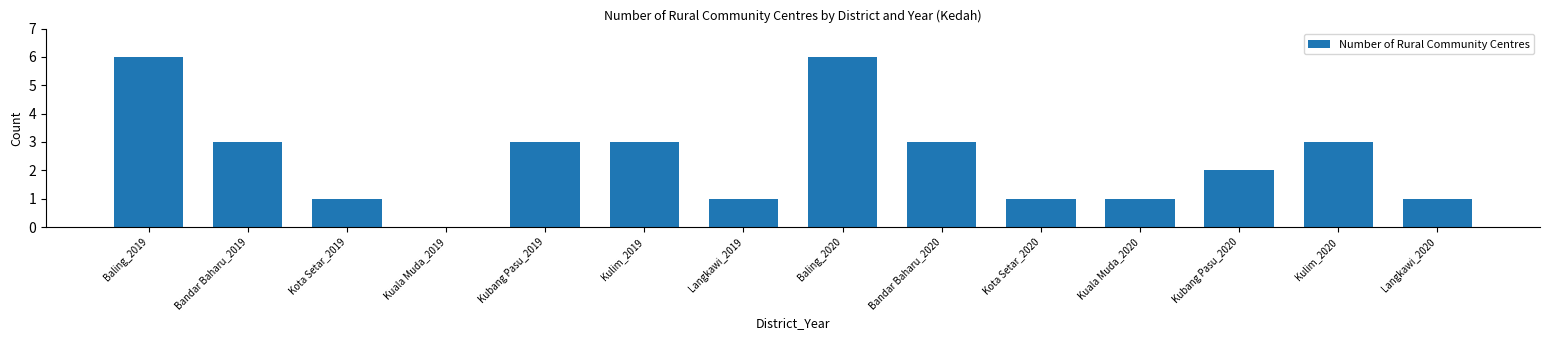

Reading left to right, transcribe all the data shown in this chart.

Baling_2019=6	Bandar Baharu_2019=3	Kota Setar_2019=1	Kuala Muda_2019=0	Kubang Pasu_2019=3	Kulim_2019=3	Langkawi_2019=1	Baling_2020=6	Bandar Baharu_2020=3	Kota Setar_2020=1	Kuala Muda_2020=1	Kubang Pasu_2020=2	Kulim_2020=3	Langkawi_2020=1